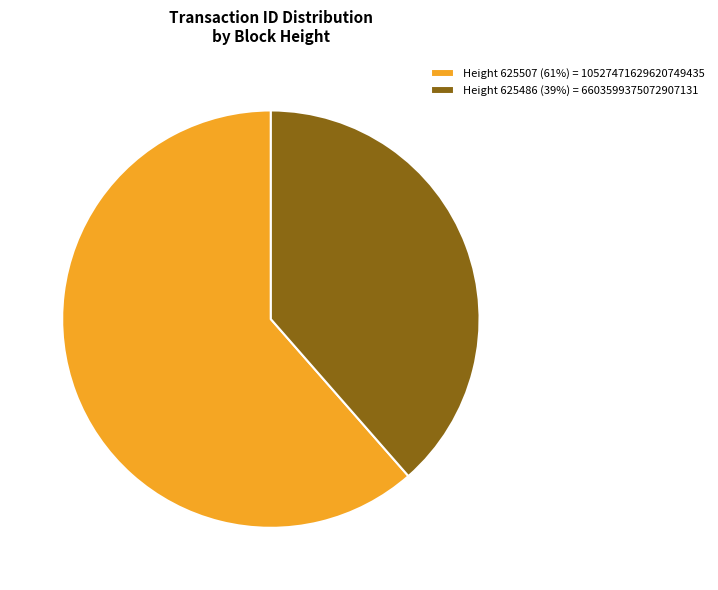

Between Height 625486 (39%) = 6603599375072907131 and Height 625507 (61%) = 10527471629620749435, which is larger?

Height 625507 (61%) = 10527471629620749435